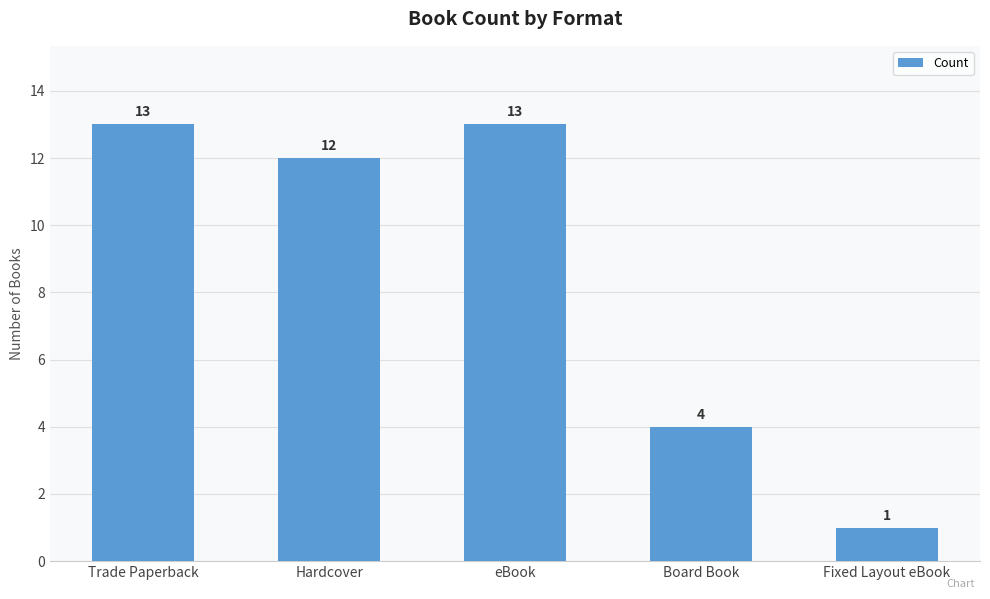

True or false: the data shows 12 at Hardcover.

True